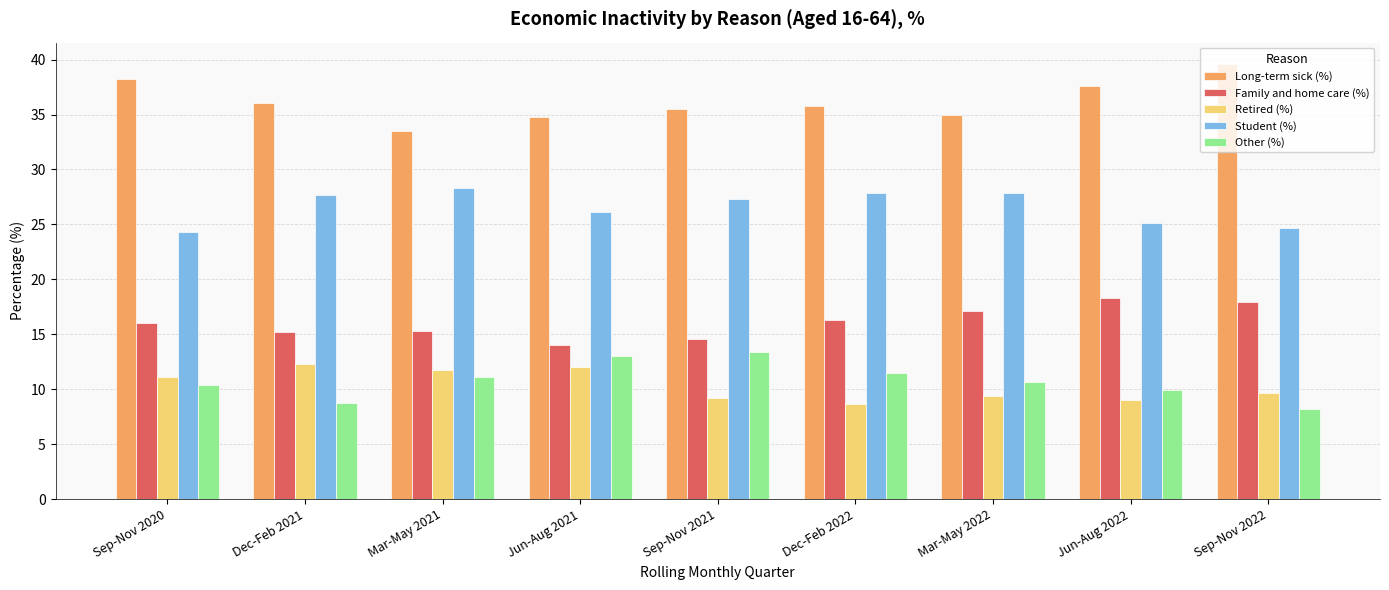

What is the smallest value displayed?

8.2